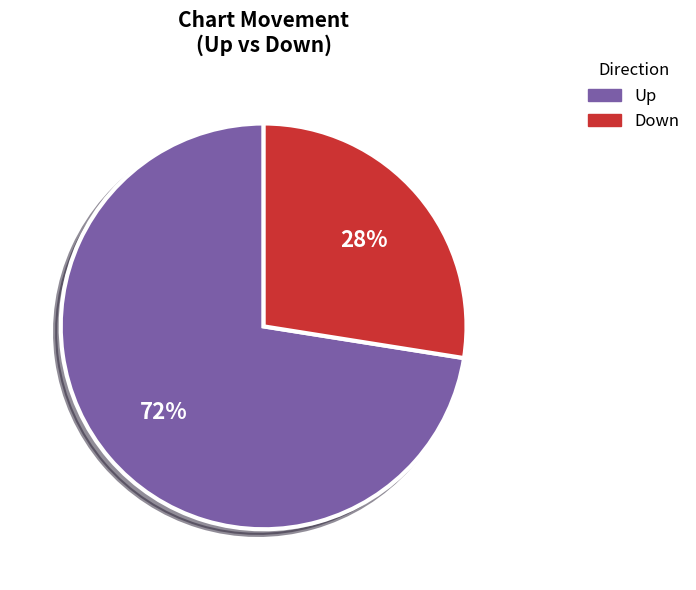

Does any single category account for the majority?

Yes